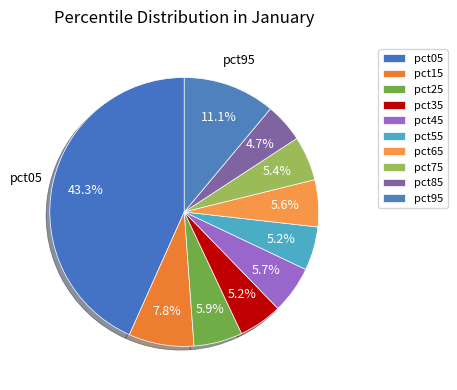

The pct15 slice represents 8% of the pie. True or false?

True